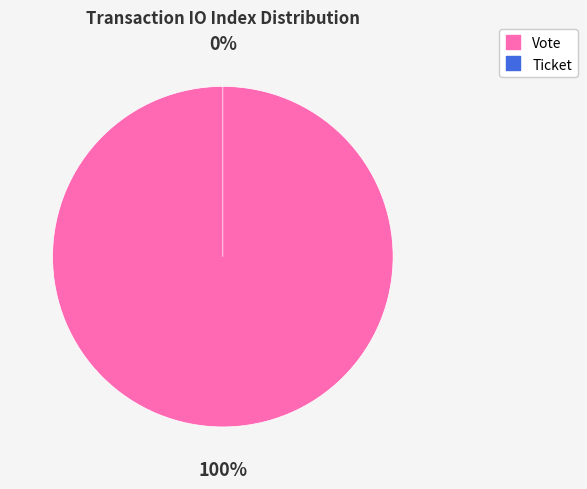

Rank the categories by value from highest to lowest.

Vote (io_index=1), Ticket (io_index=0)